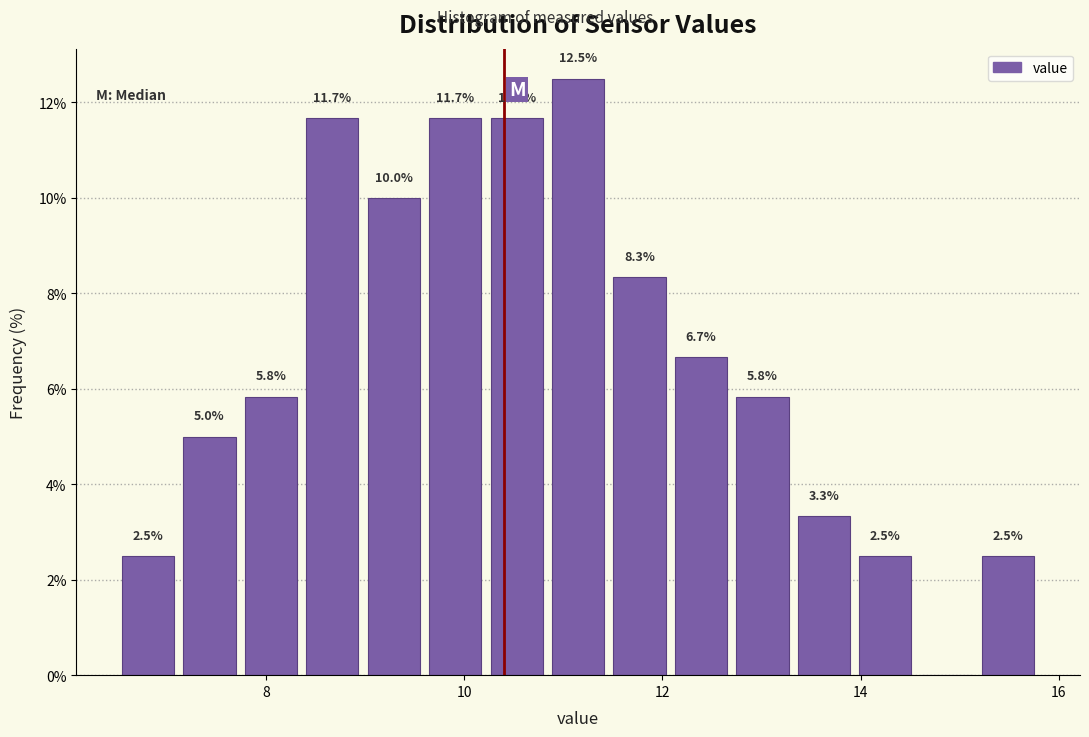

Read against the x-axis, roughly where is the centre of the tallest bar?

11.2